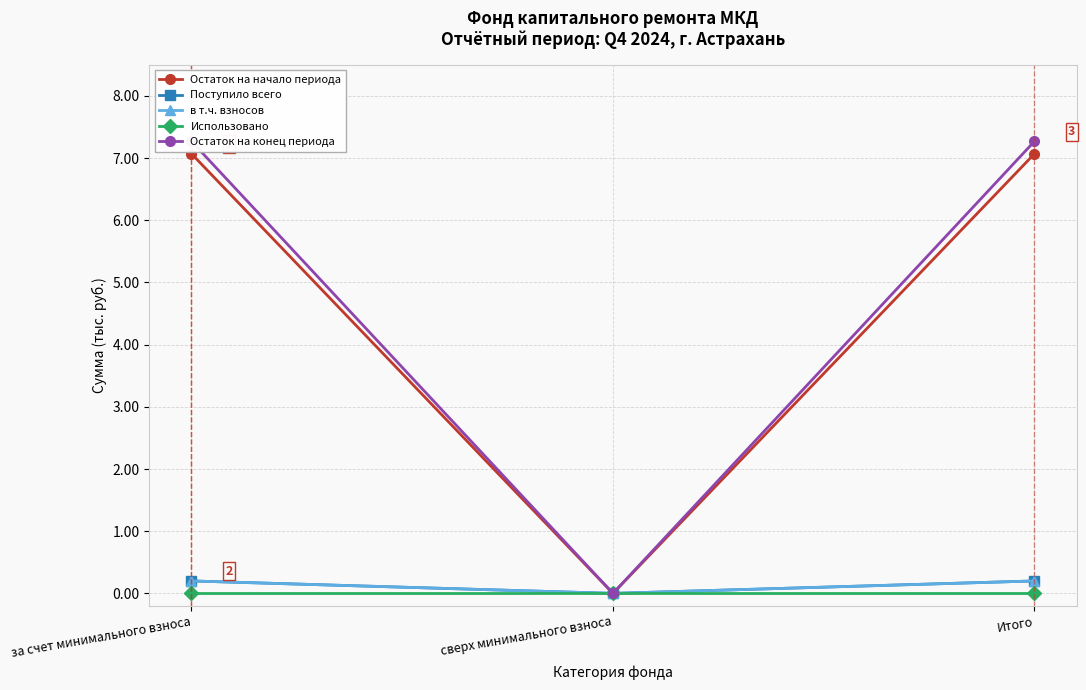

Which category has the highest value across all series?

за счет минимального взноса